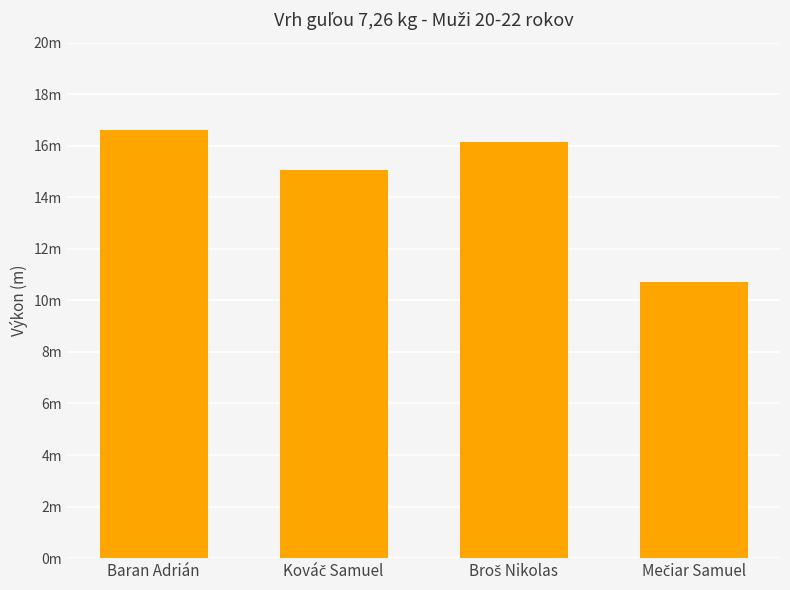

Are the bars horizontal?

No